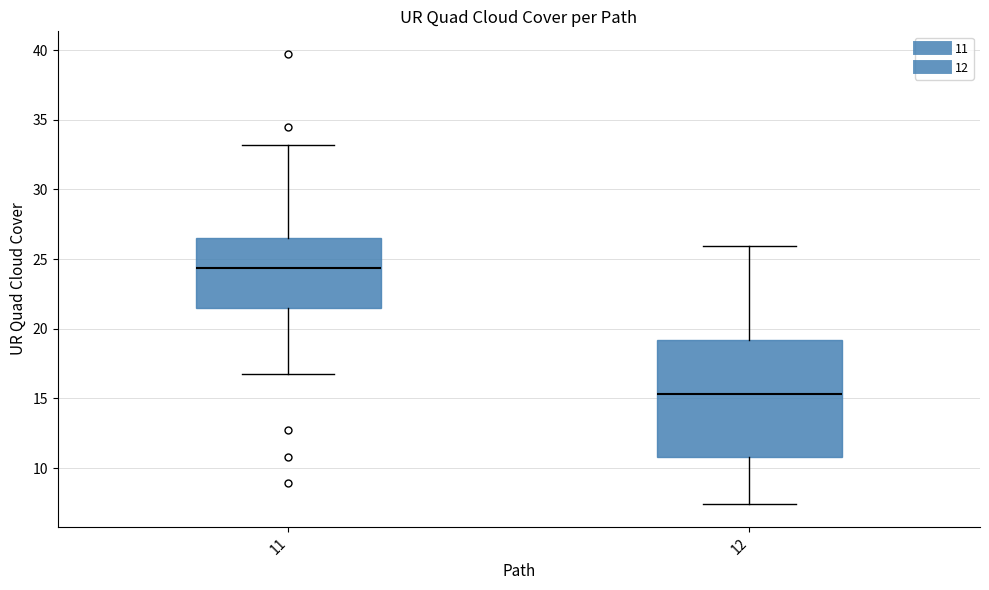

Reading left to right, transcribe this box plot: for each box, give where its median line is, the range the box spans, and where its two whiskers end, as read against the y-axis. The values are not printed on the chart, so give them approximately, as read against the axis.

11: median 24.5, box 21.5 to 26.5, whiskers 17.0 to 33.0
12: median 15.5, box 11.0 to 19.0, whiskers 7.5 to 26.0